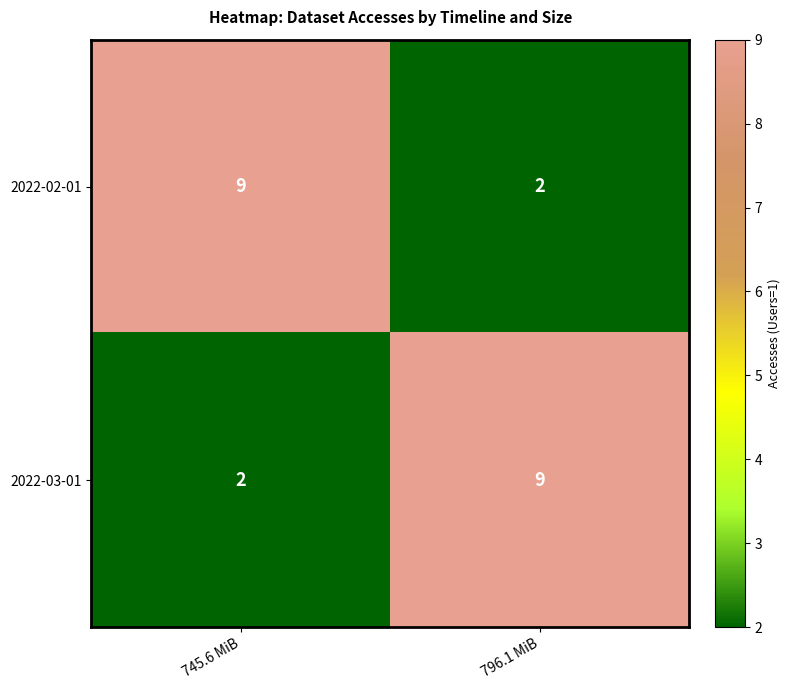

What is the approximate value of 2022-02-01 at 745.6 MiB?

9